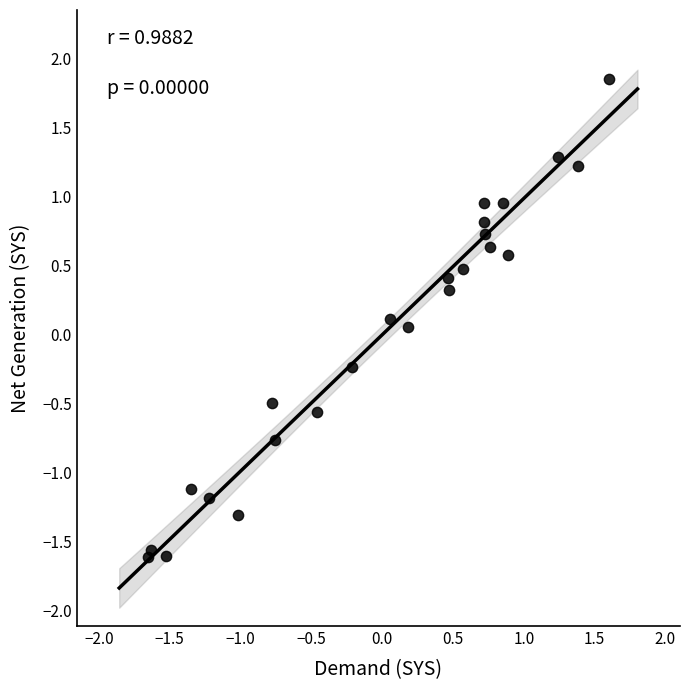

What is the range of Y values (max minus min)?

3.5